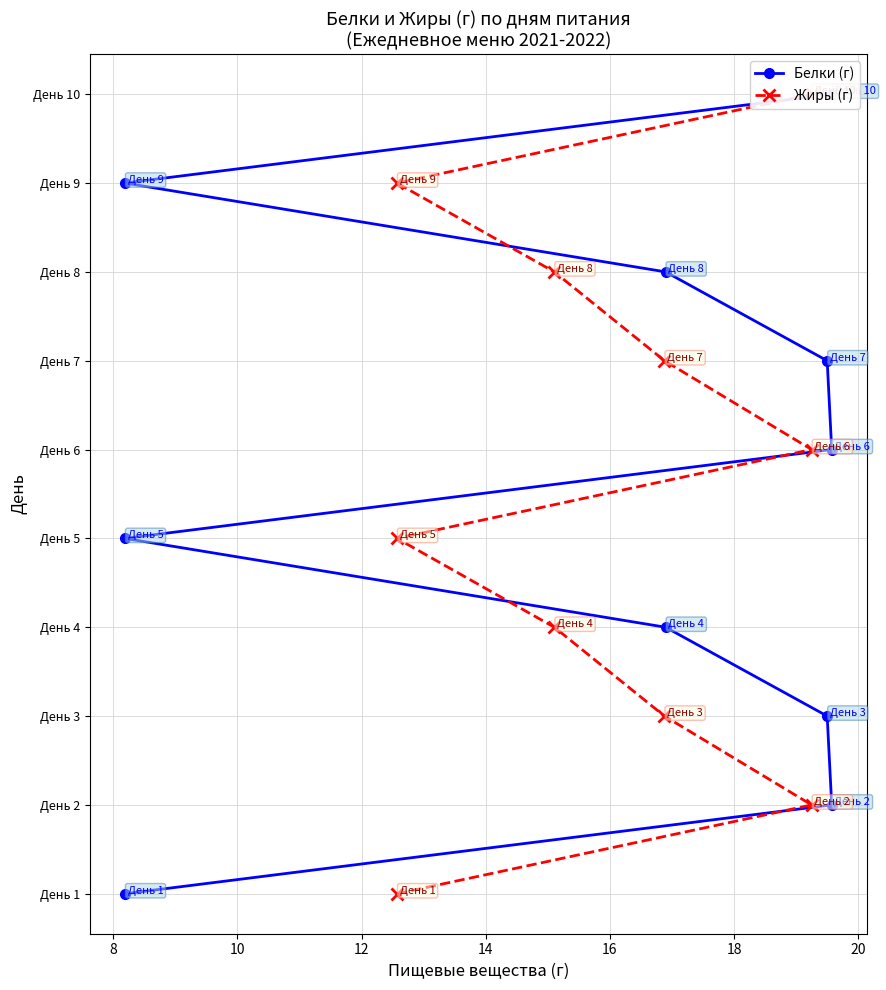

How many series are shown in this chart?

2